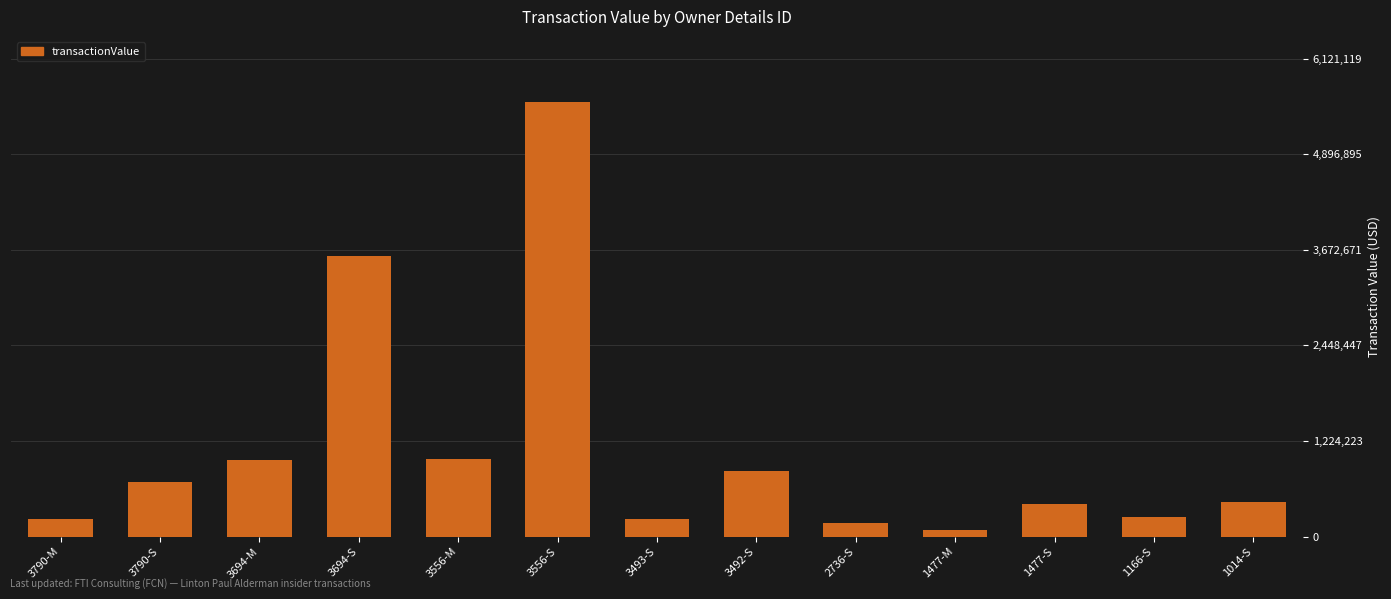

Between 3694-M and 2736-S, which is larger?

3694-M